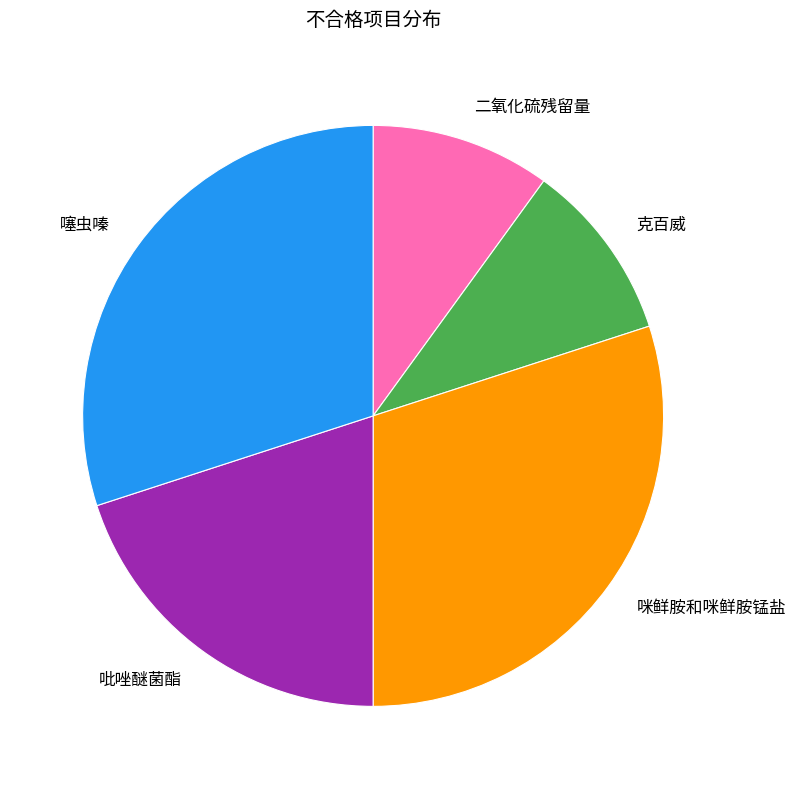

Does 克百威 represent more than half of the total?

No